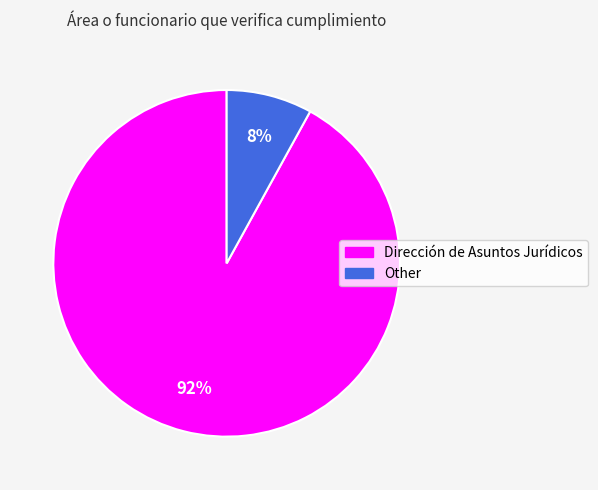

Which slice is the largest?

Dirección de Asuntos Jurídicos